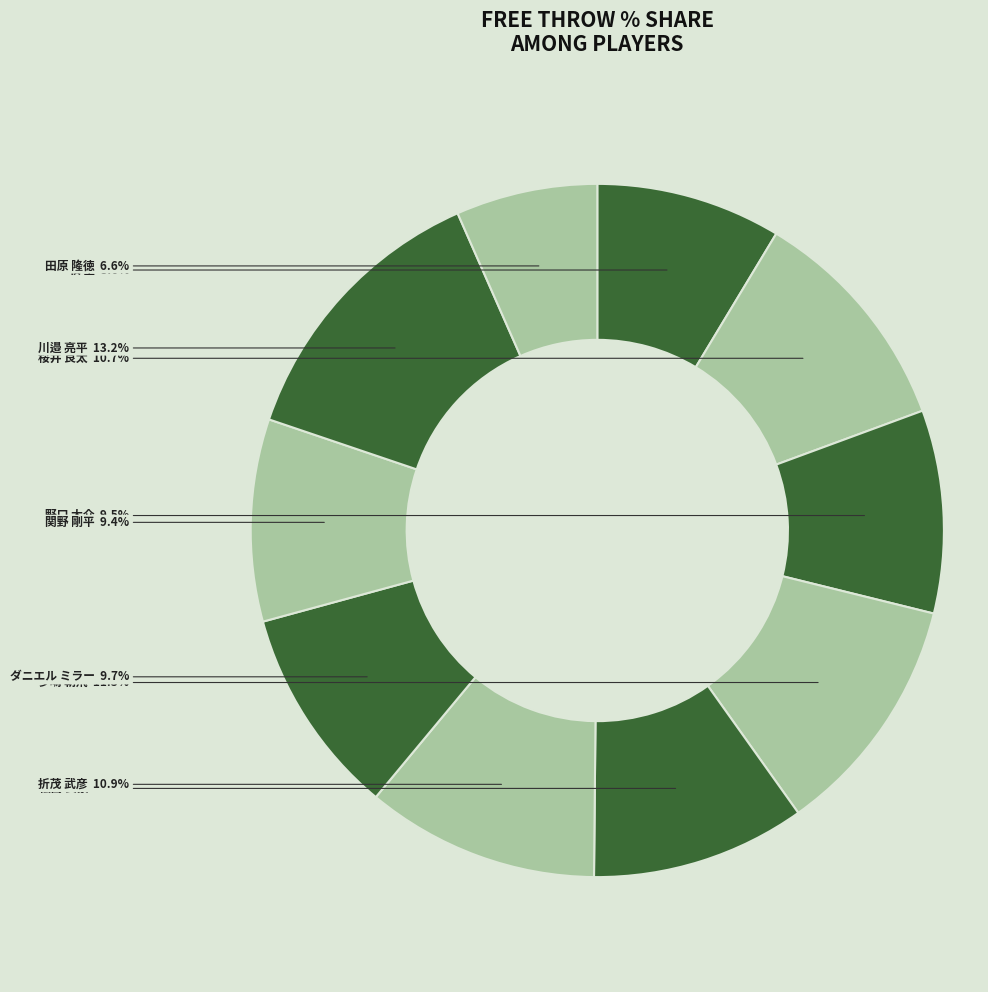

Is there a majority slice in this chart?

No